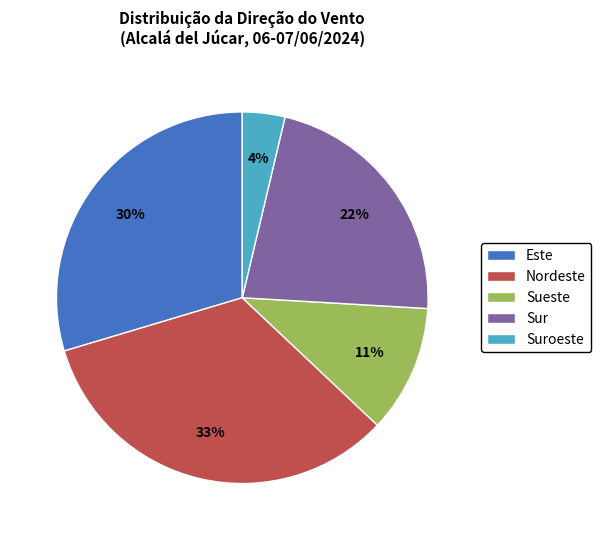

What percentage is the Este slice, to the nearest percent?

30%